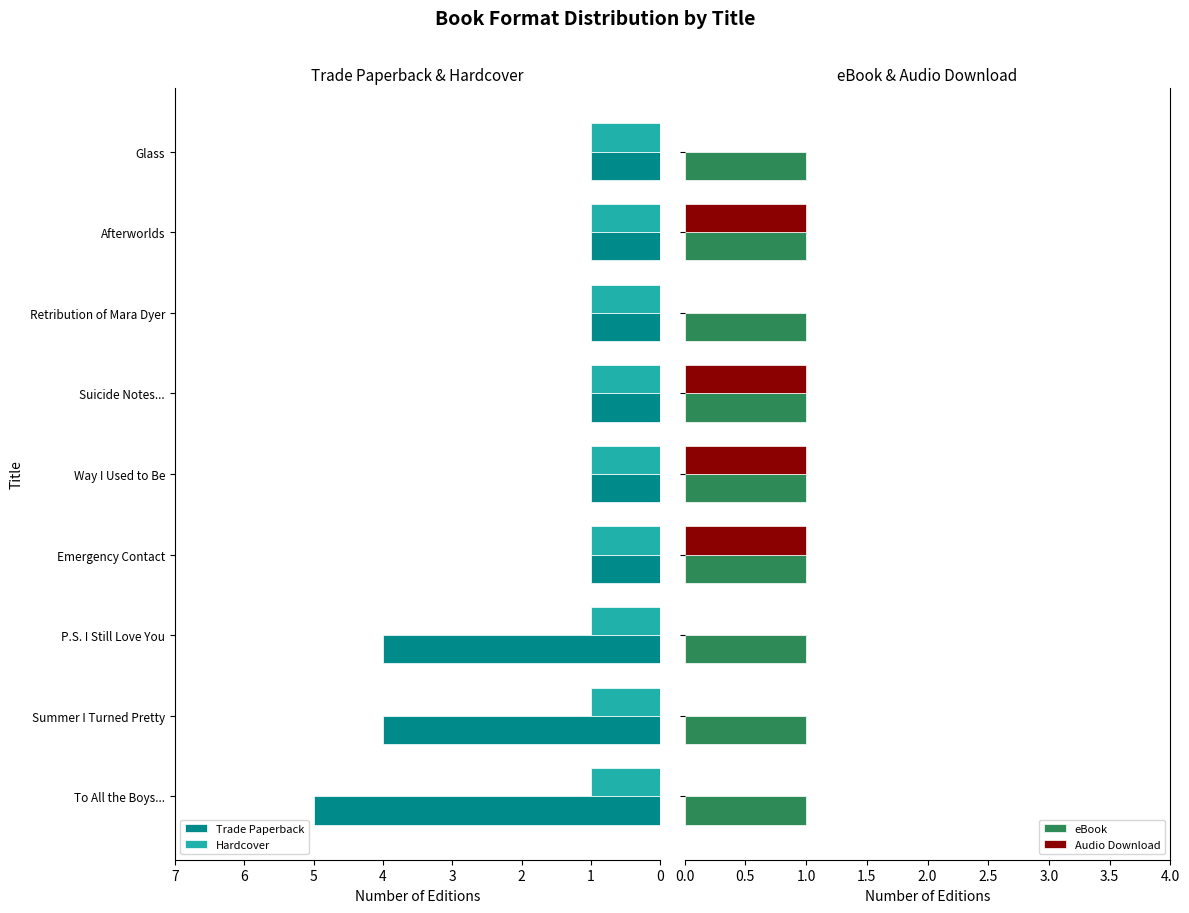

What is the difference between the maximum and minimum values in the Trade Paperback series?

4